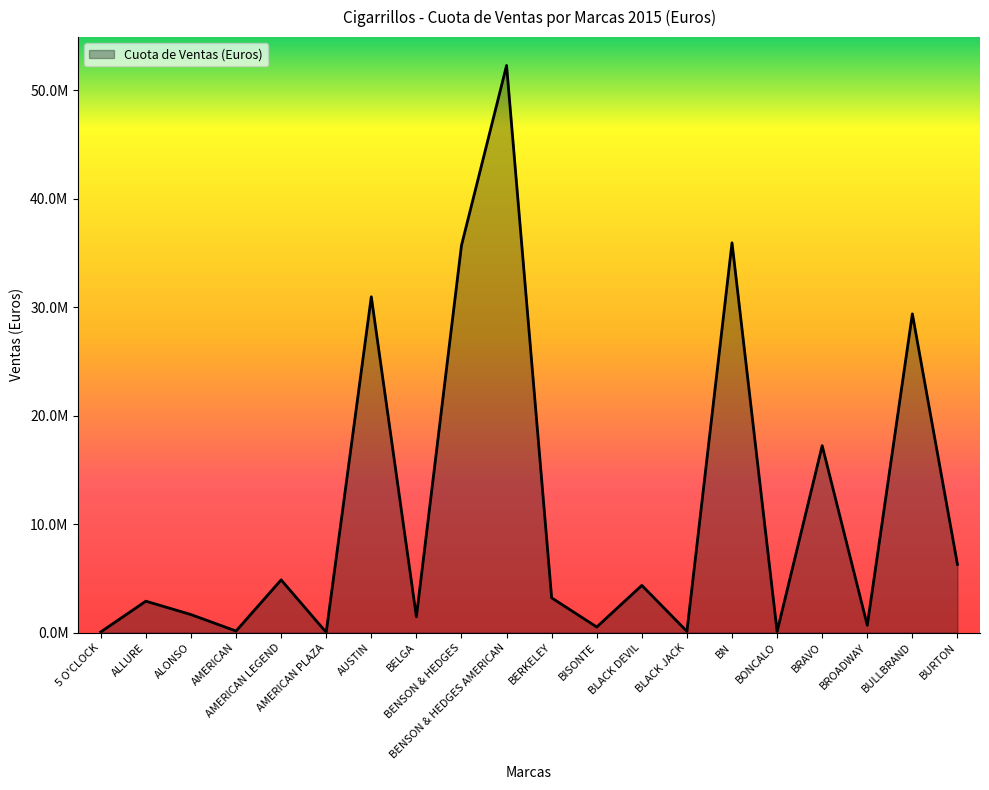

What is the greatest value displayed?

52291426